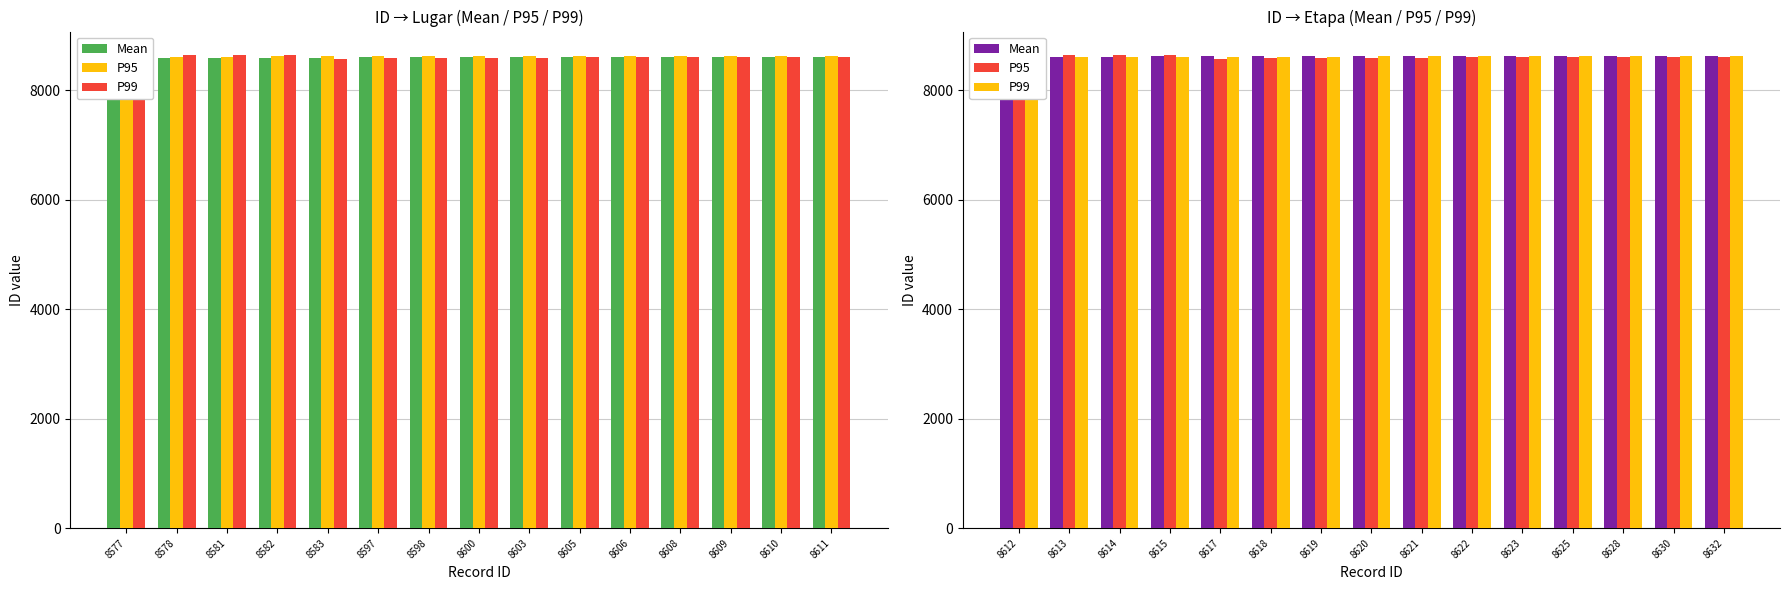

Is the value of P99 at 8630 greater than the value of P95 at 8628?

Yes